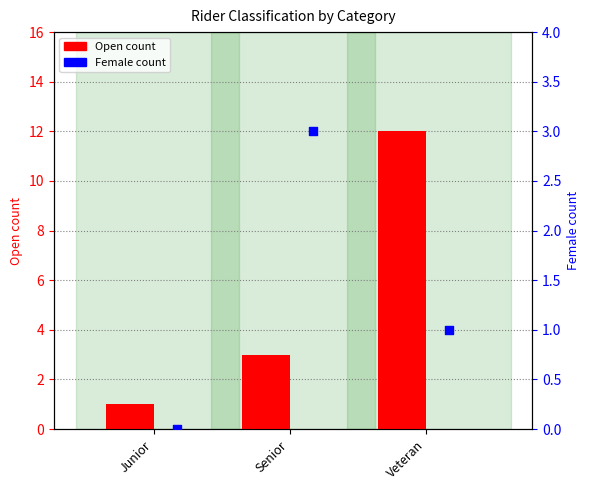

At how many categories does at least one series exceed 1?

2